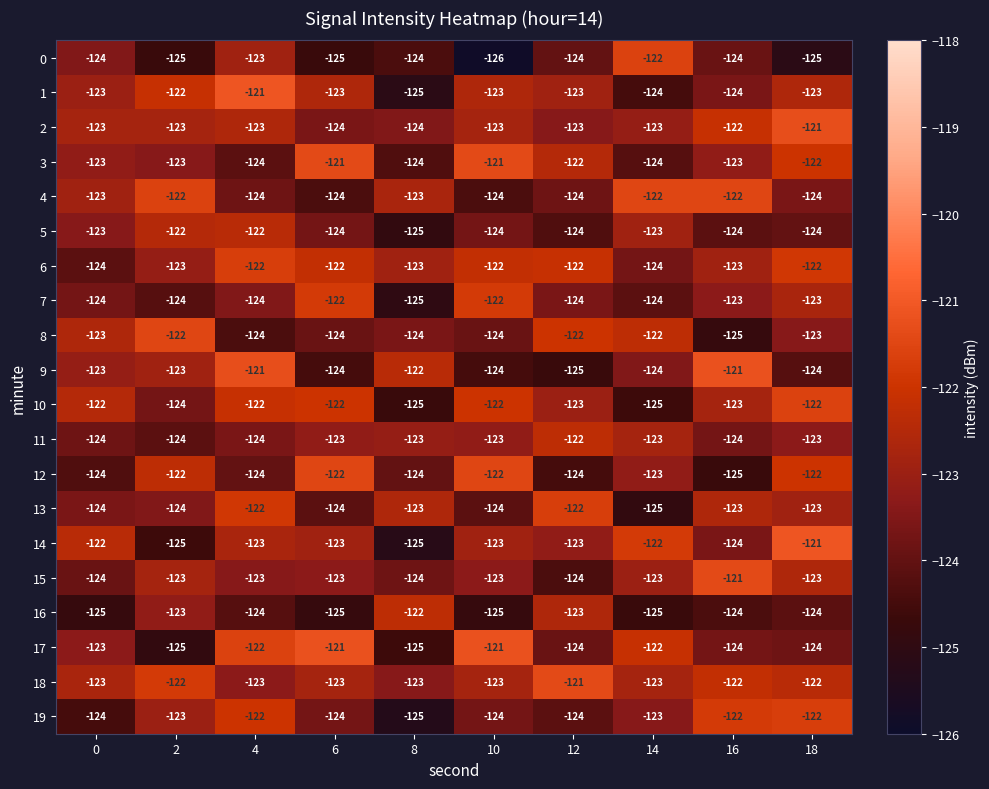

True or false: 7 has a value of -51 at 6.

False